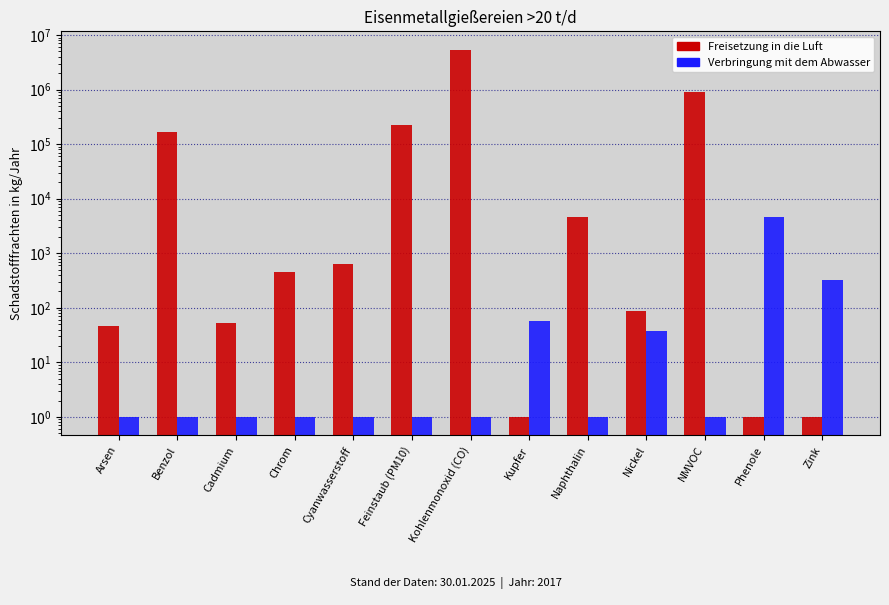

Reading left to right, transcribe all the data shown in this chart.

Freisetzung in die Luft: Arsen=46	Benzol=165050	Cadmium=53	Chrom=457	Cyanwasserstoff=638	Feinstaub (PM10)=227000	Kohlenmonoxid (CO)=5381000	Kupfer=1	Naphthalin=4600	Nickel=89	NMVOC=904000	Phenole=1	Zink=1
Verbringung mit dem Abwasser: Arsen=1	Benzol=1	Cadmium=1	Chrom=1	Cyanwasserstoff=1	Feinstaub (PM10)=1	Kohlenmonoxid (CO)=1	Kupfer=58	Naphthalin=1	Nickel=38	NMVOC=1	Phenole=4545	Zink=323